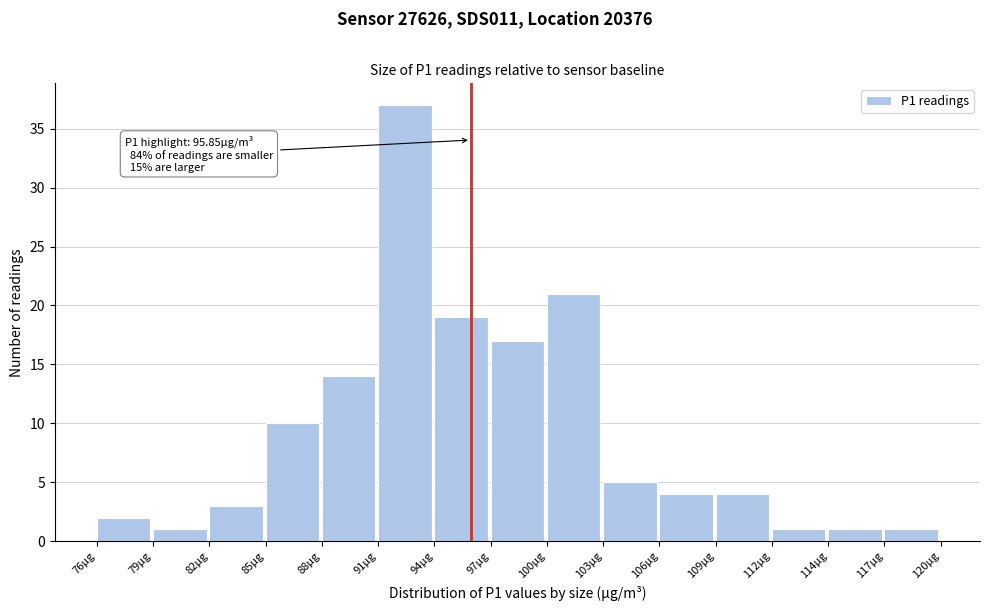

Which range on the x-axis has the tallest bar?

91.0 to 94.0